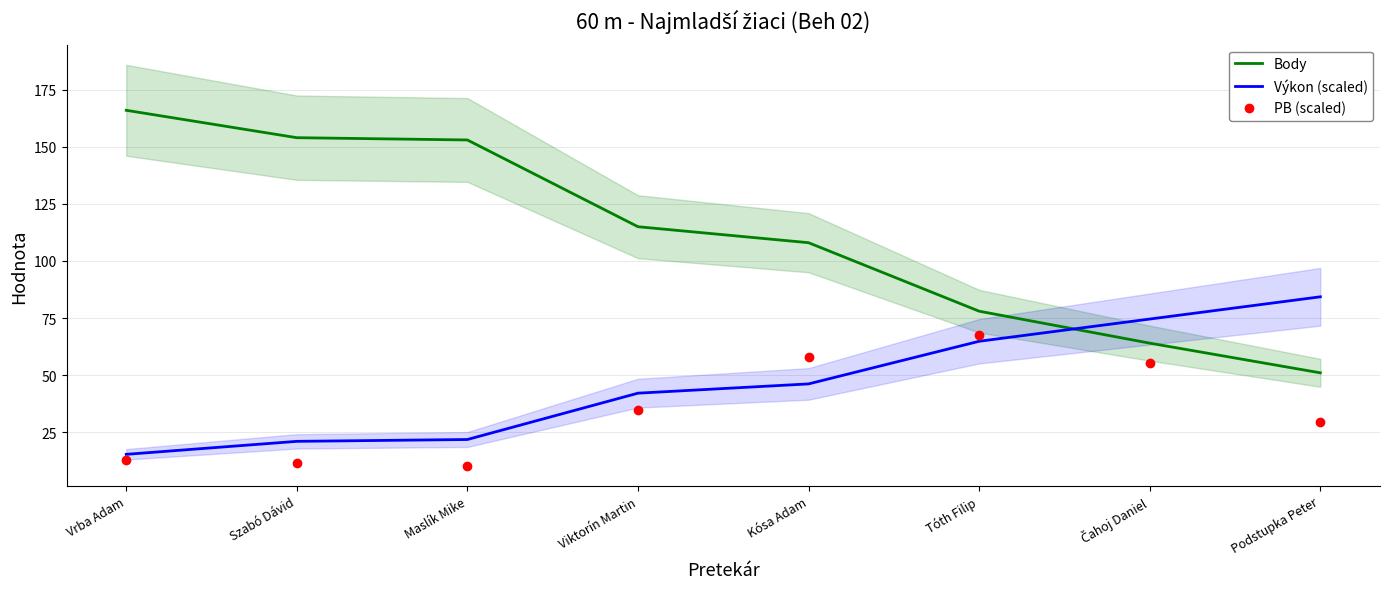

Which series ends up on top after the final intersection of PB (scaled) and Výkon (scaled)?

Výkon (scaled)